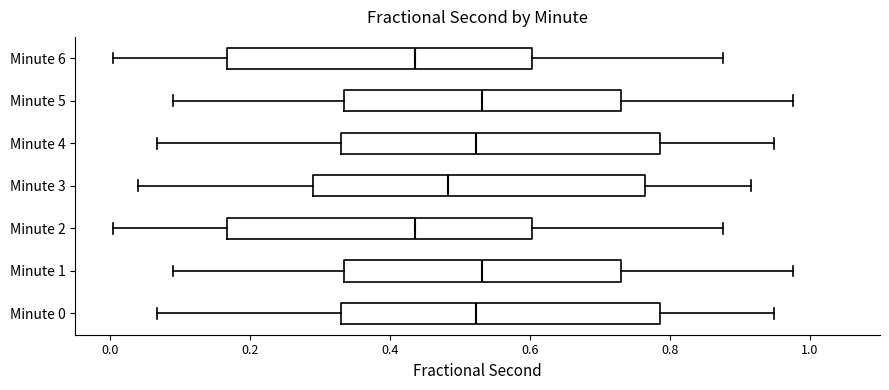

Where does the left whisker of the box for Minute 1 end on the x-axis? The values are not printed on the chart, so give them approximately, as read against the axis.

0.08